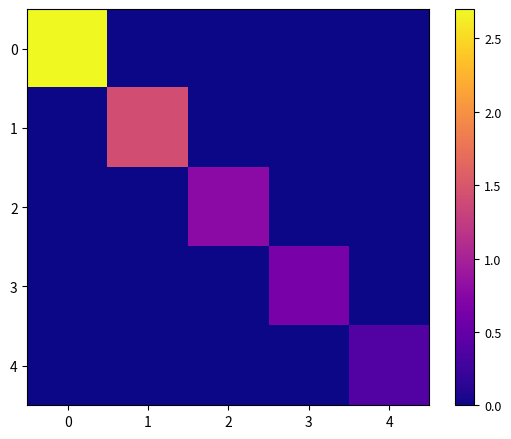

Reading left to right, transcribe all the data shown in this chart.

0: 0=2.7	1=0.0	2=0.0	3=0.0	4=0.0
1: 0=0.0	1=1.4	2=0.0	3=0.0	4=0.0
2: 0=0.0	1=0.0	2=0.8	3=0.0	4=0.0
3: 0=0.0	1=0.0	2=0.0	3=0.6	4=0.0
4: 0=0.0	1=0.0	2=0.0	3=0.0	4=0.4